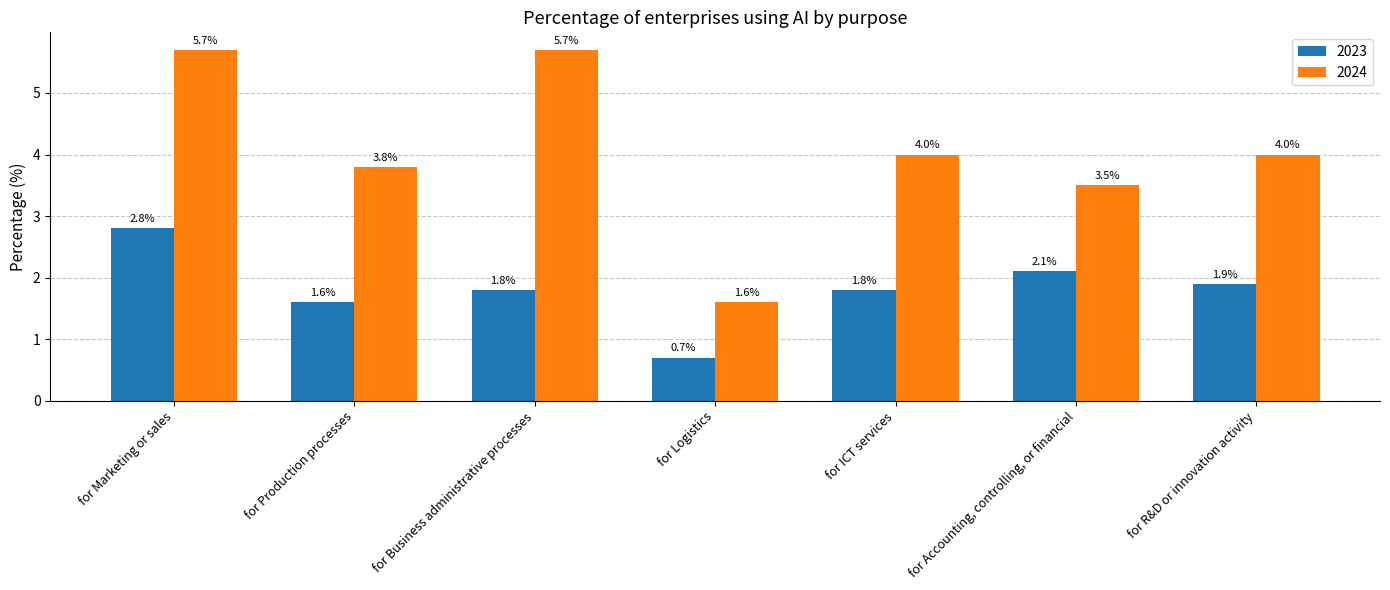

What is the label of the 1st bar from the left?

for Marketing or sales